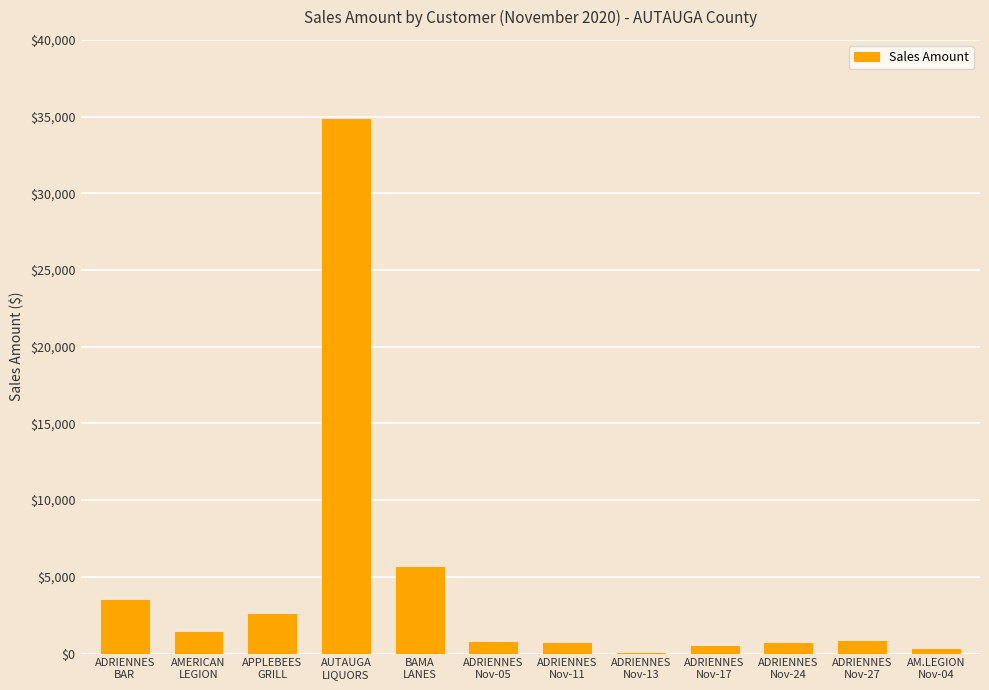

What is the difference between the values at AUTAUGA
LIQUORS and ADRIENNES
Nov-05?

34052.0